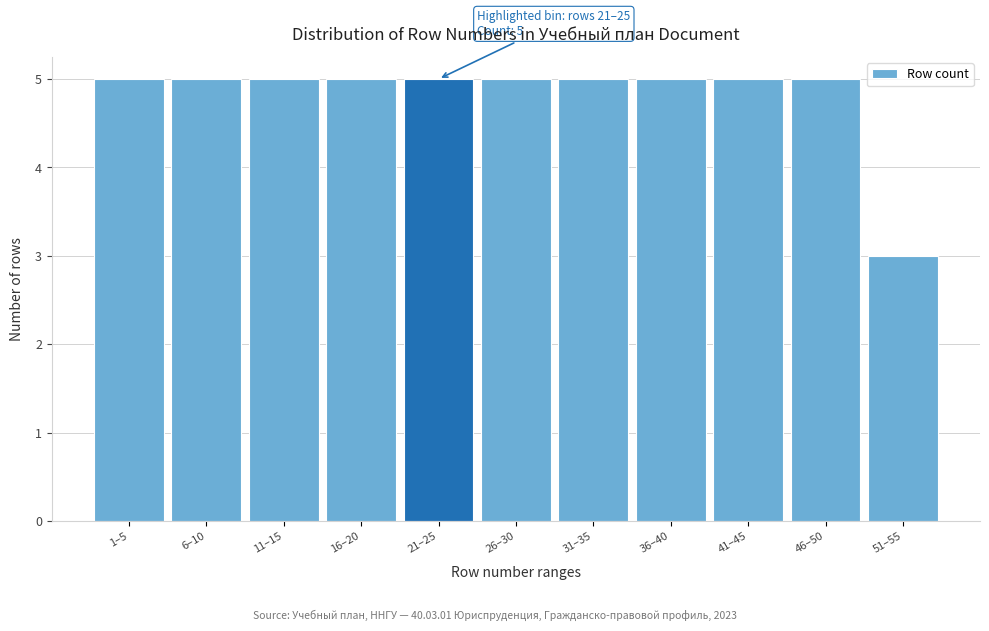

Reading left to right, transcribe all the data shown in this chart.

5	5	5	5	5	5	5	5	5	5	3